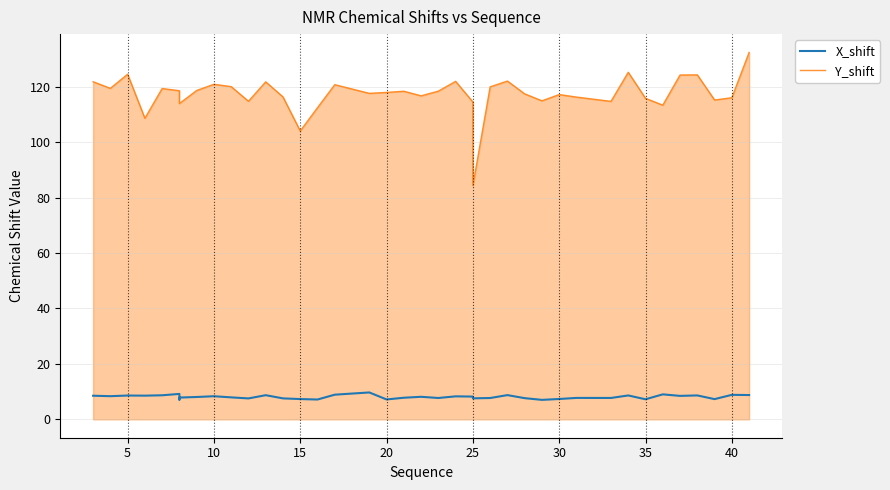

How many series are shown in this chart?

2